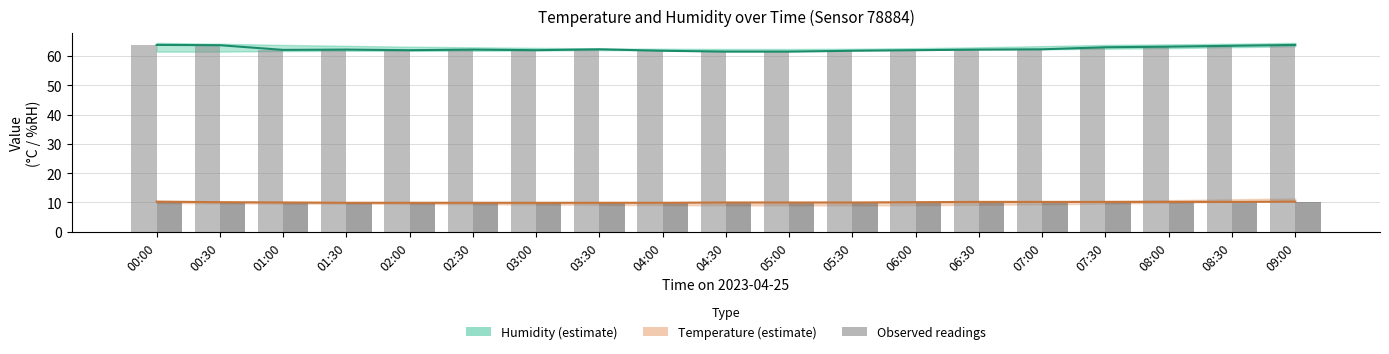

What position from the left is 05:30?

12